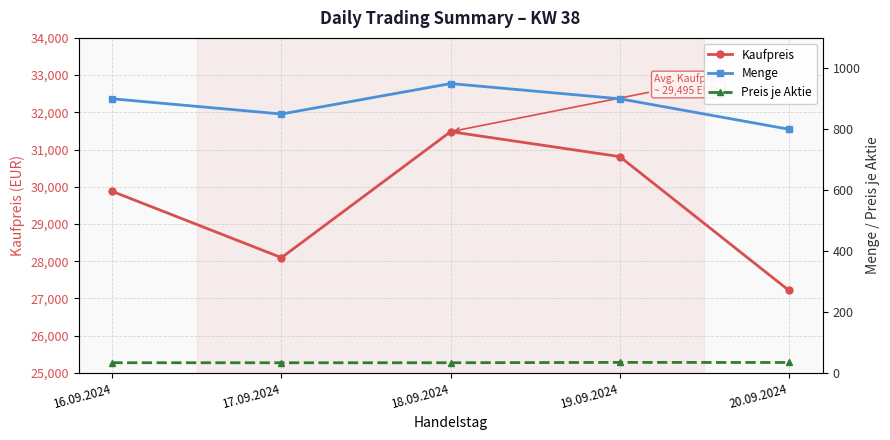

Where is the first local minimum for Kaufpreis?

17.09.2024